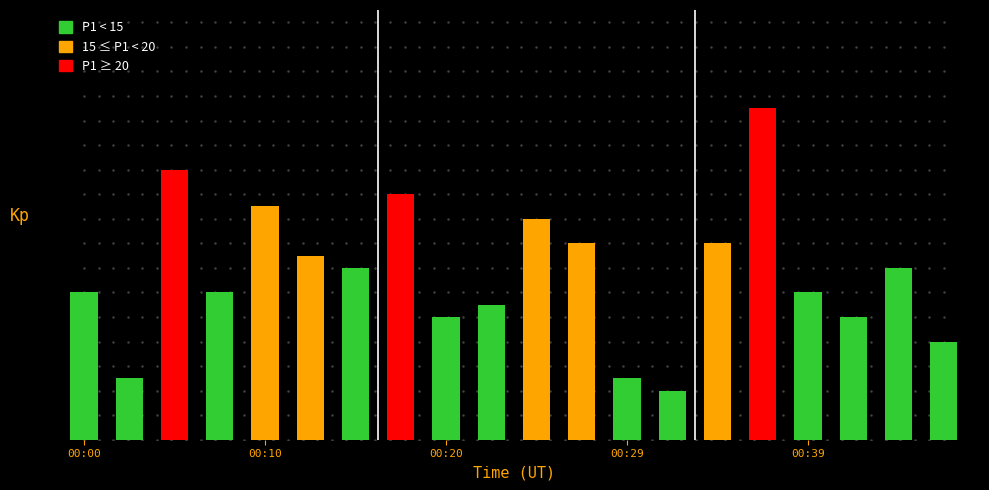

Does the chart contain any negative values?

No